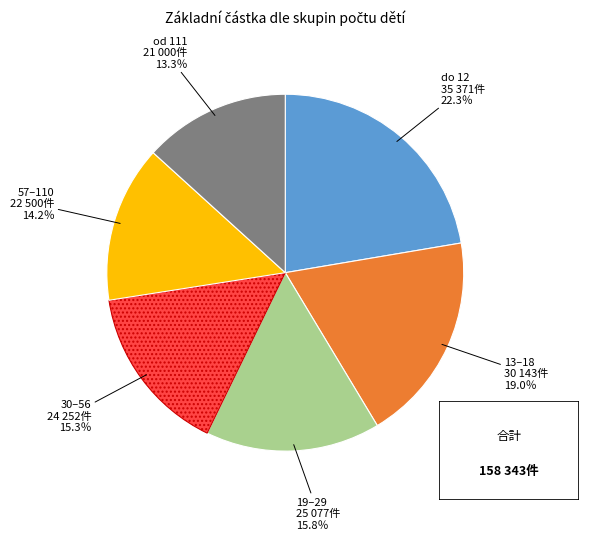

Do od 111 and 19–29 together represent more than half of the pie?

No